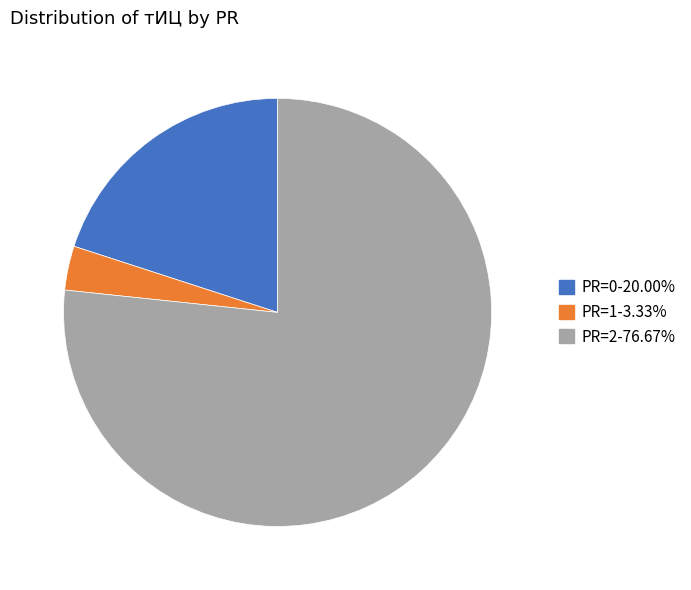

Count the number of slices in the pie.

3